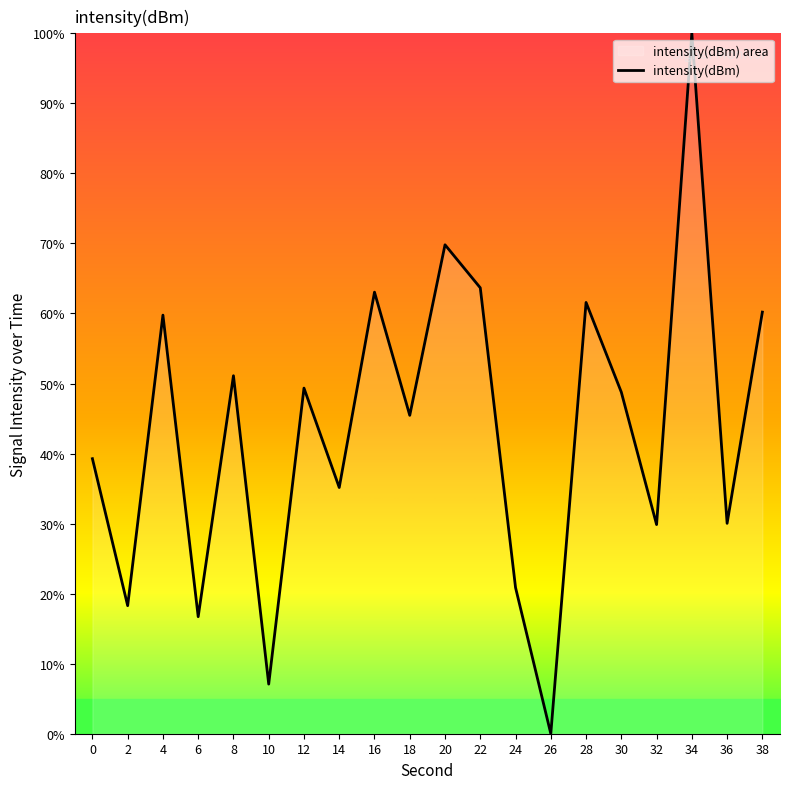

Reading left to right, extract all data points from this chart.

0=39.3	2=18.3	4=59.8	6=16.7	8=51.1	10=7.1	12=49.3	14=35.2	16=63.0	18=45.5	20=69.8	22=63.7	24=20.9	26=0.0	28=61.6	30=48.8	32=29.9	34=100.0	36=30.0	38=60.2